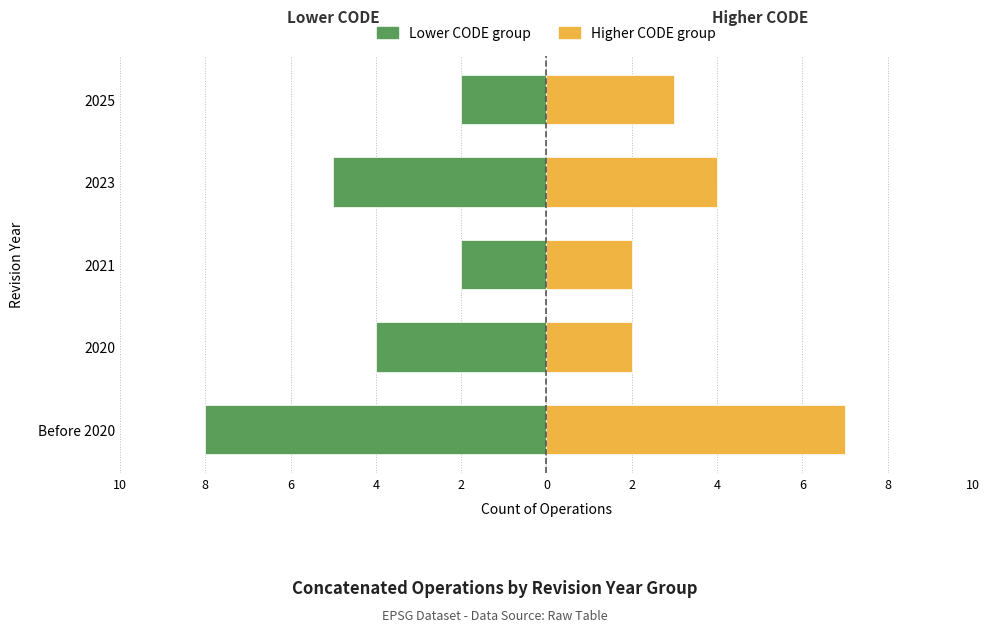

How many values in the Left Group (Early codes) series are below -4?

2